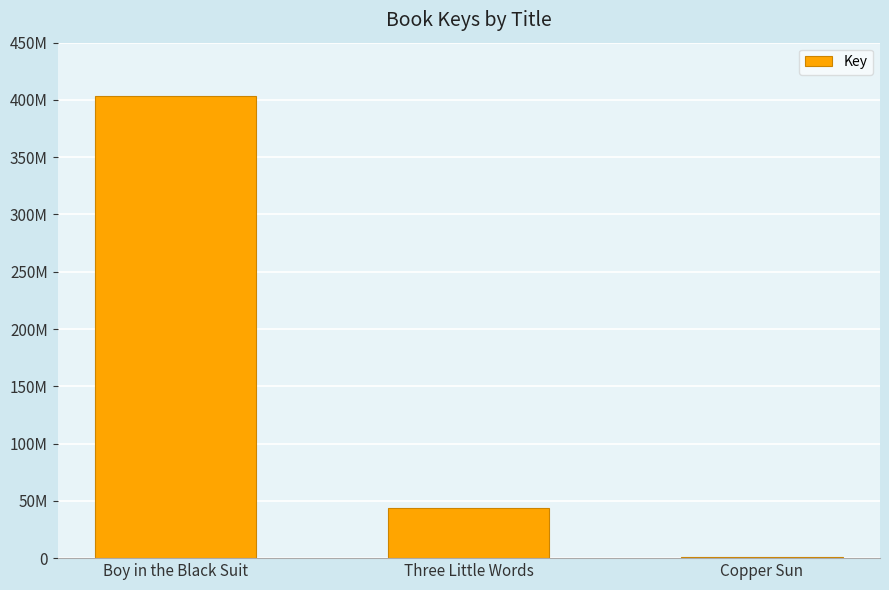

Reading left to right, list all the values displayed in this chart.

403687606	44174253	1248441